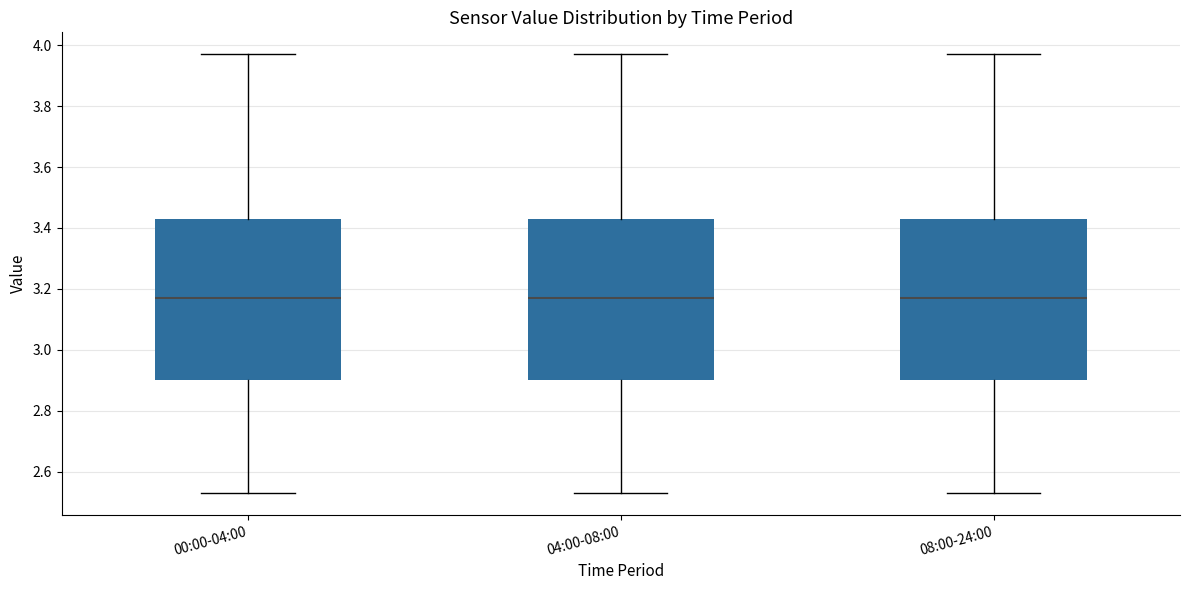

Reading left to right, transcribe this box plot: for each box, give where its median line is, the range the box spans, and where its two whiskers end, as read against the y-axis. The values are not printed on the chart, so give them approximately, as read against the axis.

00:00-04:00: median 3.18, box 2.90 to 3.44, whiskers 2.54 to 3.98
04:00-08:00: median 3.18, box 2.90 to 3.44, whiskers 2.54 to 3.98
08:00-24:00: median 3.18, box 2.90 to 3.44, whiskers 2.54 to 3.98